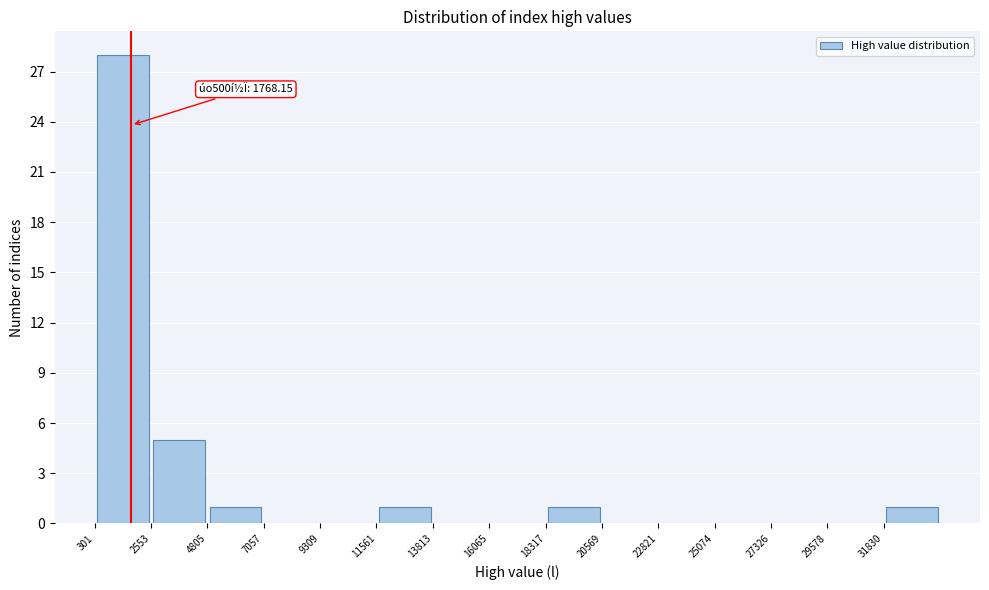

Over which range of the x-axis is the bar tallest?

500 to 2500